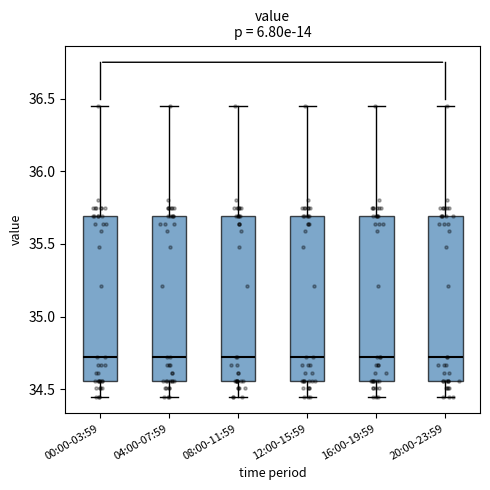

Reading left to right, transcribe this box plot: for each box, give where its median line is, the range the box spans, and where its two whiskers end, as read against the y-axis. The values are not printed on the chart, so give them approximately, as read against the axis.

00:00-03:59: median 34.70, box 34.55 to 35.70, whiskers 34.45 to 36.45
04:00-07:59: median 34.70, box 34.55 to 35.70, whiskers 34.45 to 36.45
08:00-11:59: median 34.70, box 34.55 to 35.70, whiskers 34.45 to 36.45
12:00-15:59: median 34.70, box 34.55 to 35.70, whiskers 34.45 to 36.45
16:00-19:59: median 34.70, box 34.55 to 35.70, whiskers 34.45 to 36.45
20:00-23:59: median 34.70, box 34.55 to 35.70, whiskers 34.45 to 36.45